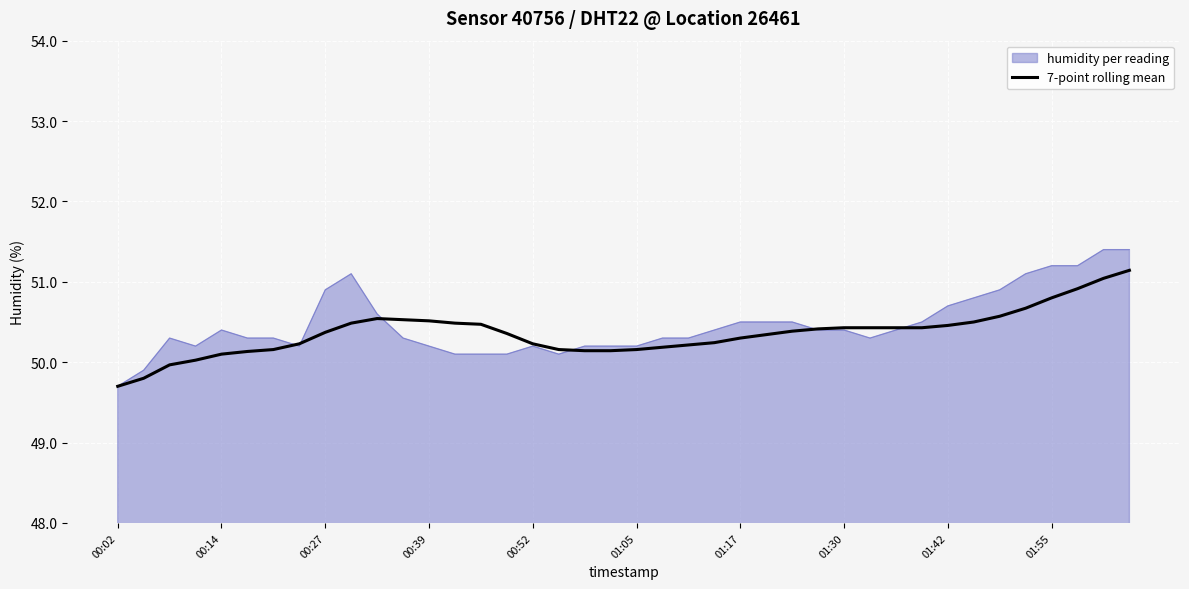

Which series has the widest spread of values?

humidity per reading